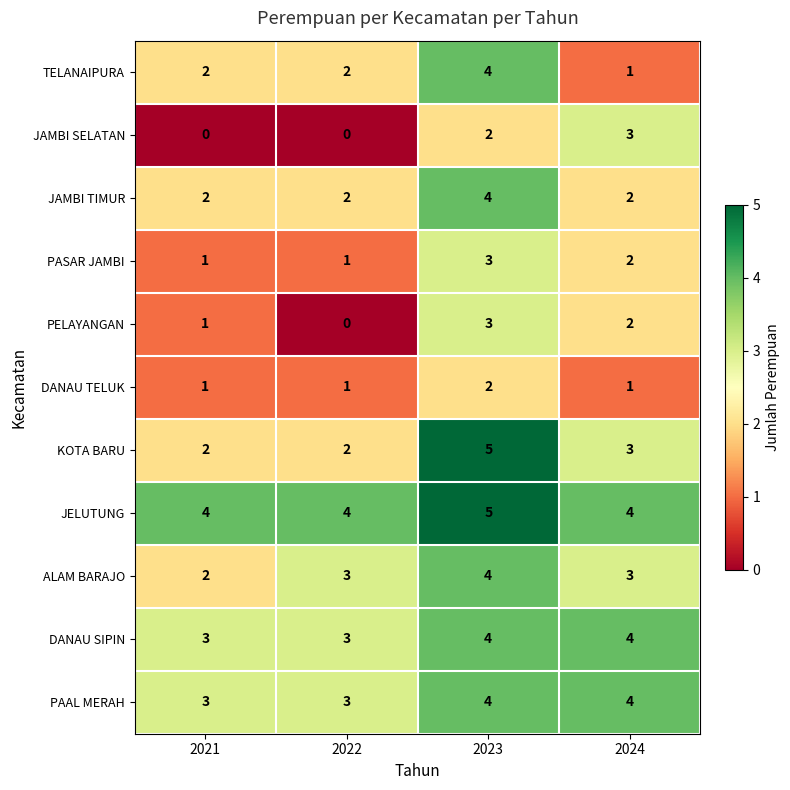

What is the sum of all PASAR JAMBI values?

7